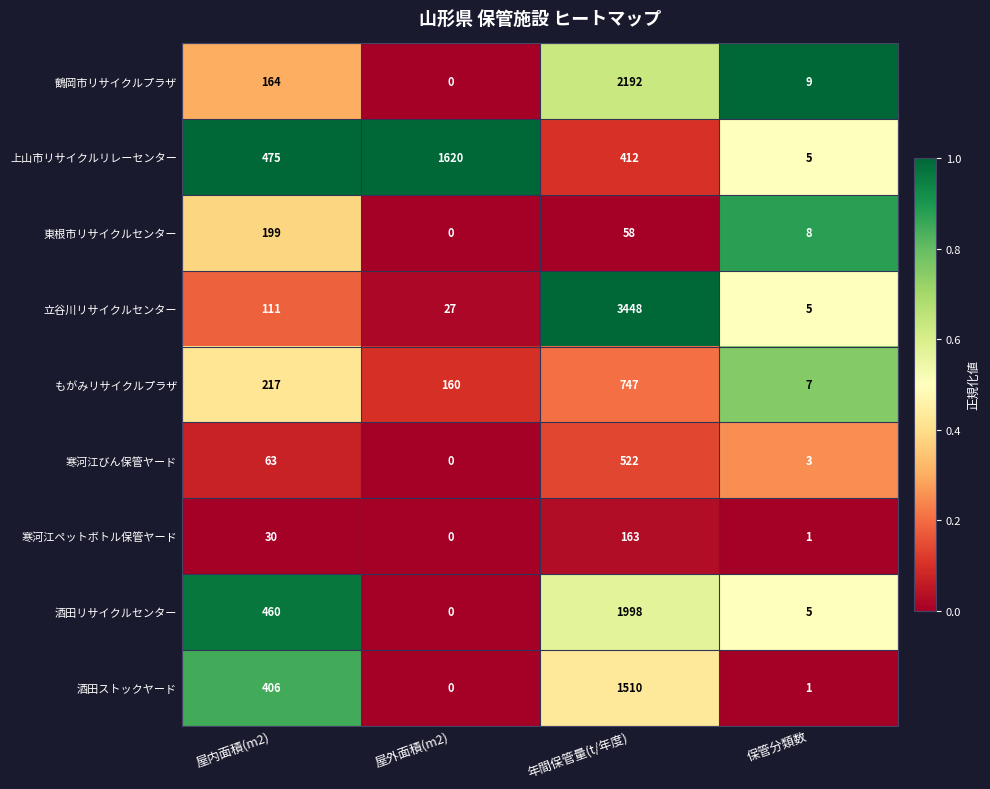

List the labels in order of 酒田ストックヤード value, smallest first.

屋外面積(m2), 保管分類数, 屋内面積(m2), 年間保管量(t/年度)